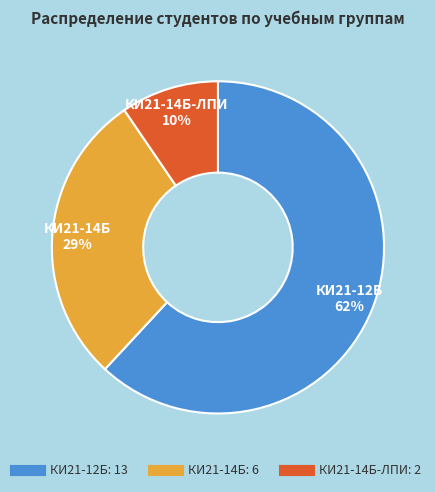

Is there a majority slice in this chart?

Yes